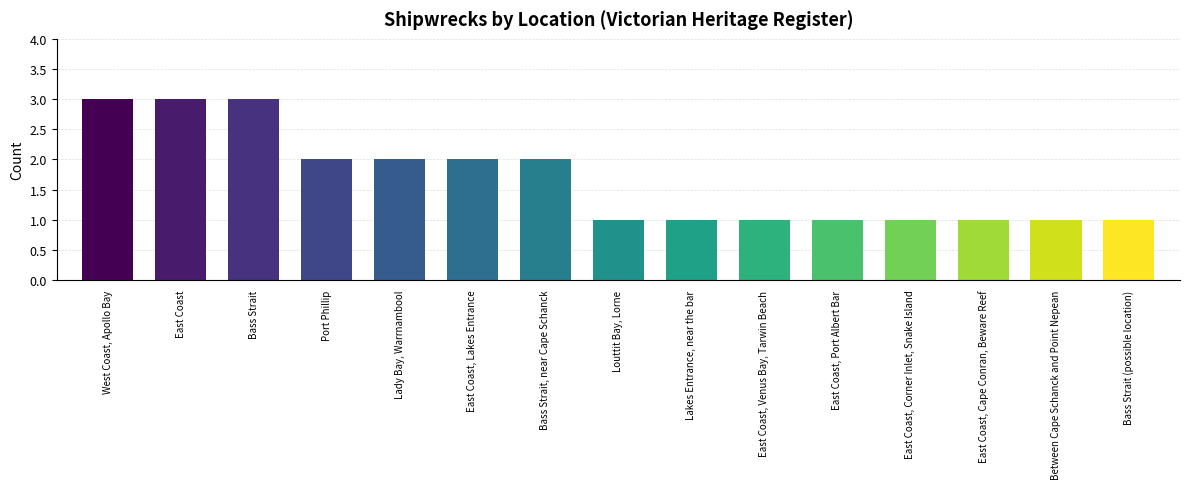

What position from the right is East Coast, Lakes Entrance?

10